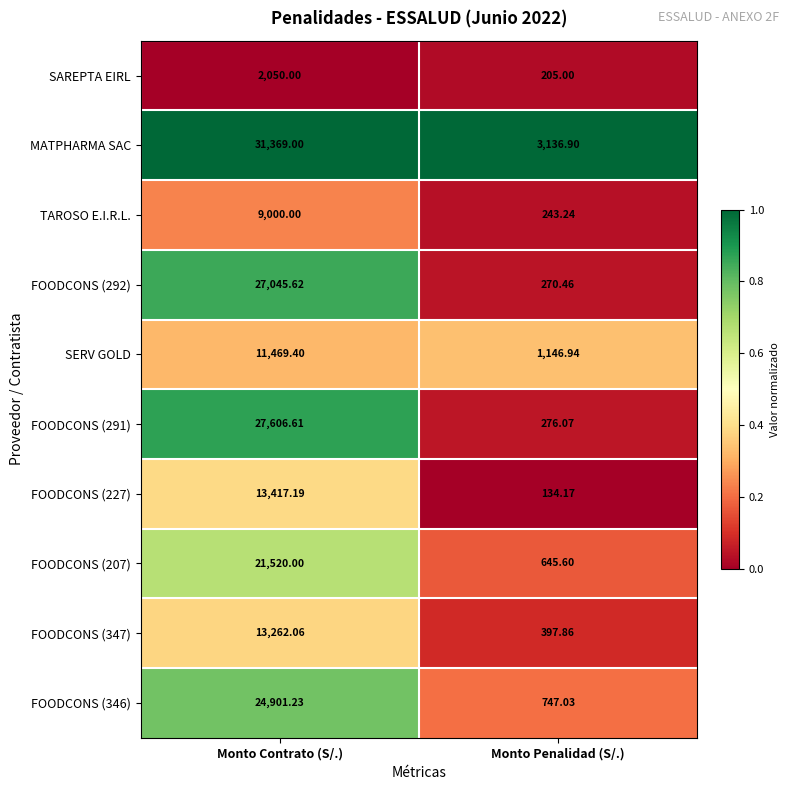

At which label is FOODCONS (292) closest to 13658?

Monto Penalidad (S/.)